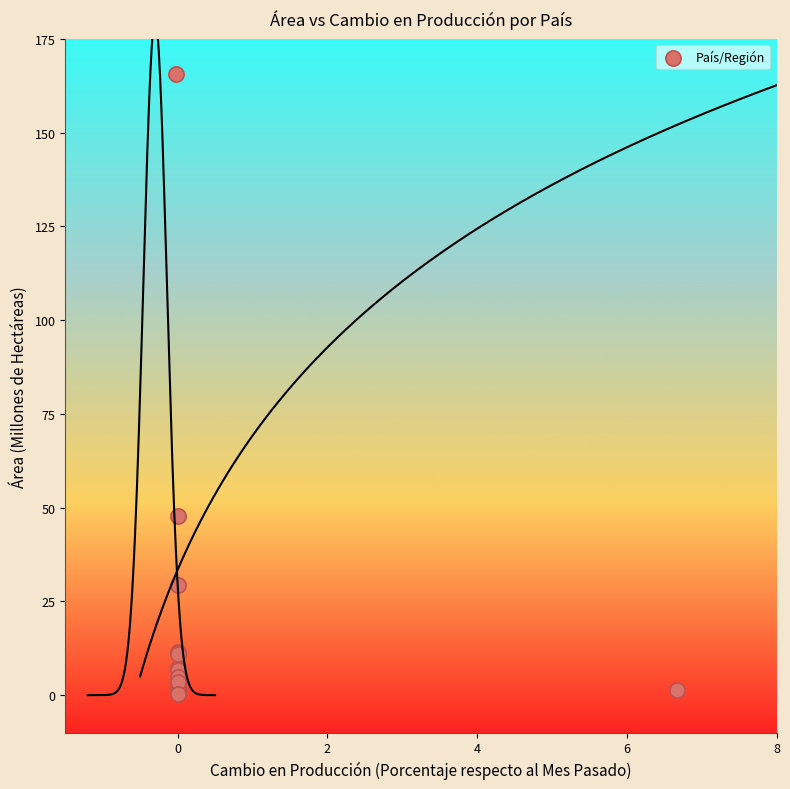

What Y value in the scatter plot is closest to 83?

47.8